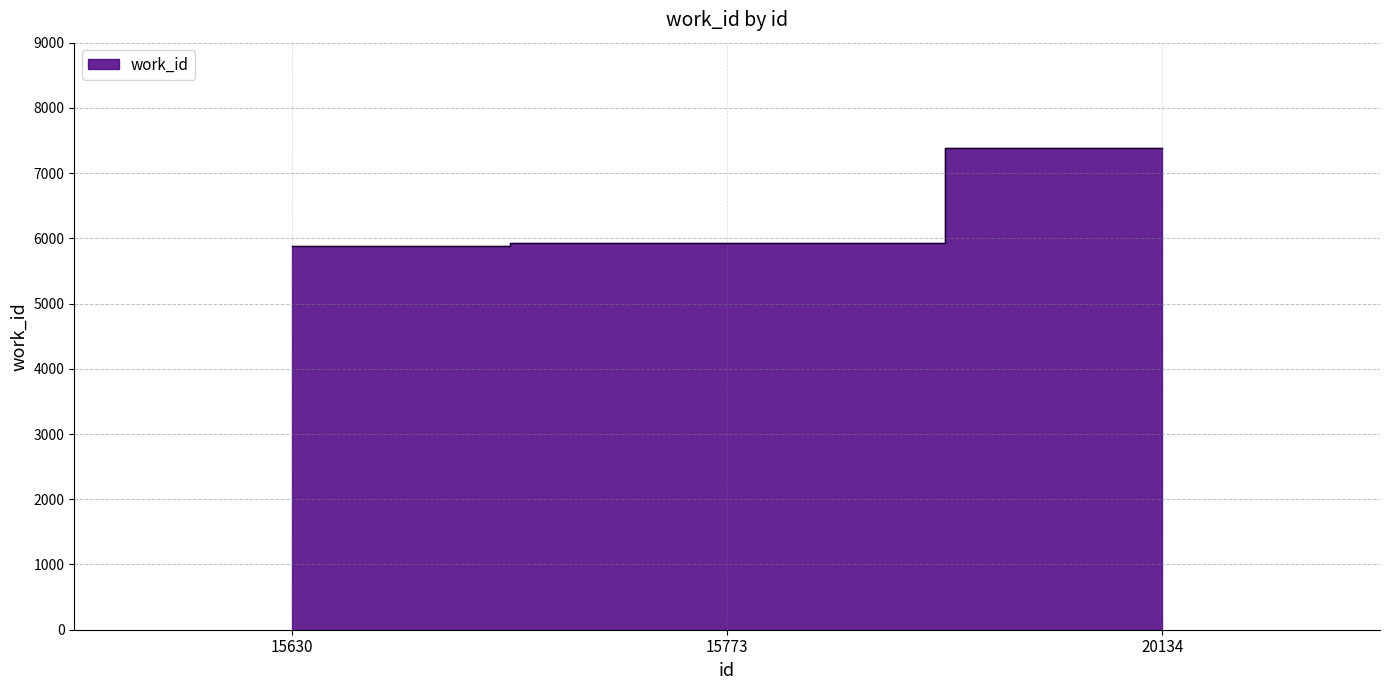

Which label corresponds to the largest value in the chart?

20134